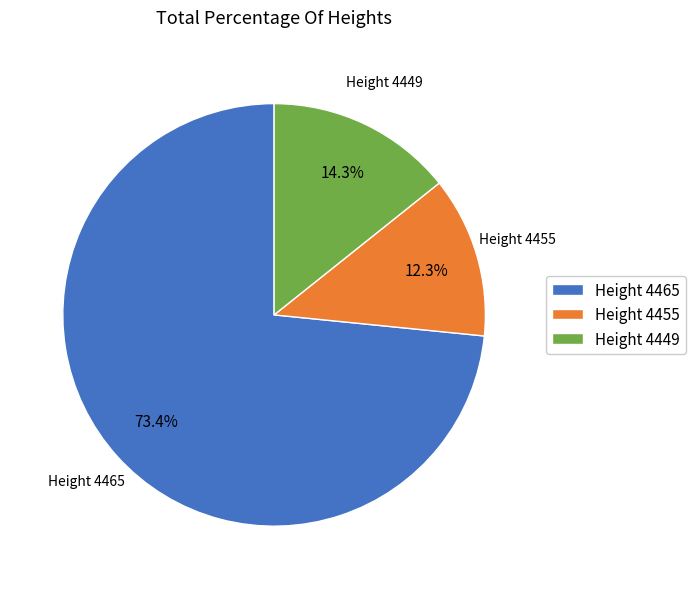

Rank the categories by value from lowest to highest.

Height 4455, Height 4449, Height 4465